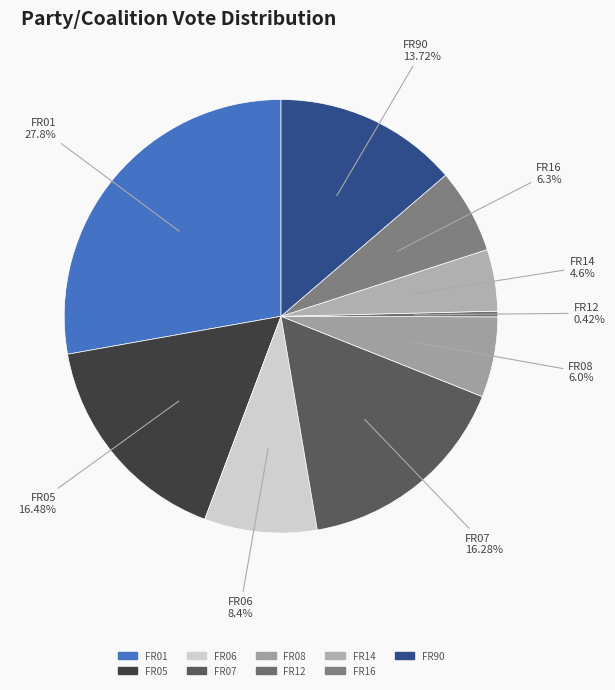

Count the number of slices in the pie.

9